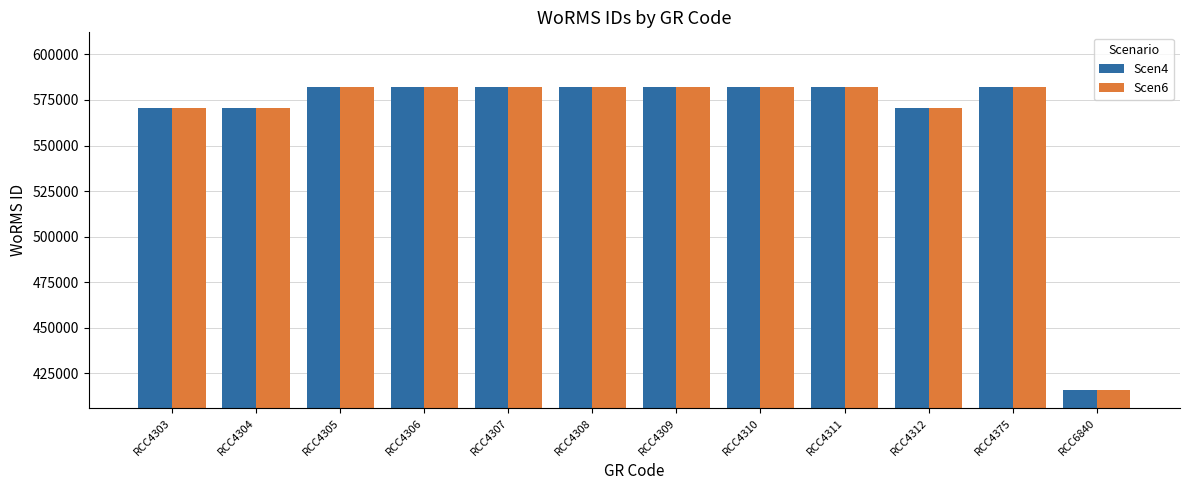

At which label is Scen4 closest to 498995?

RCC4312